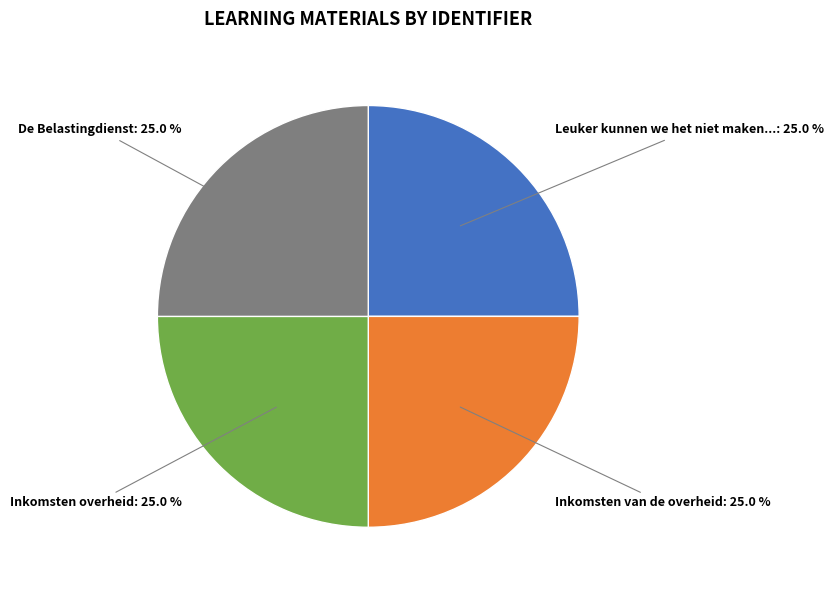

How many segments does this pie chart have?

4